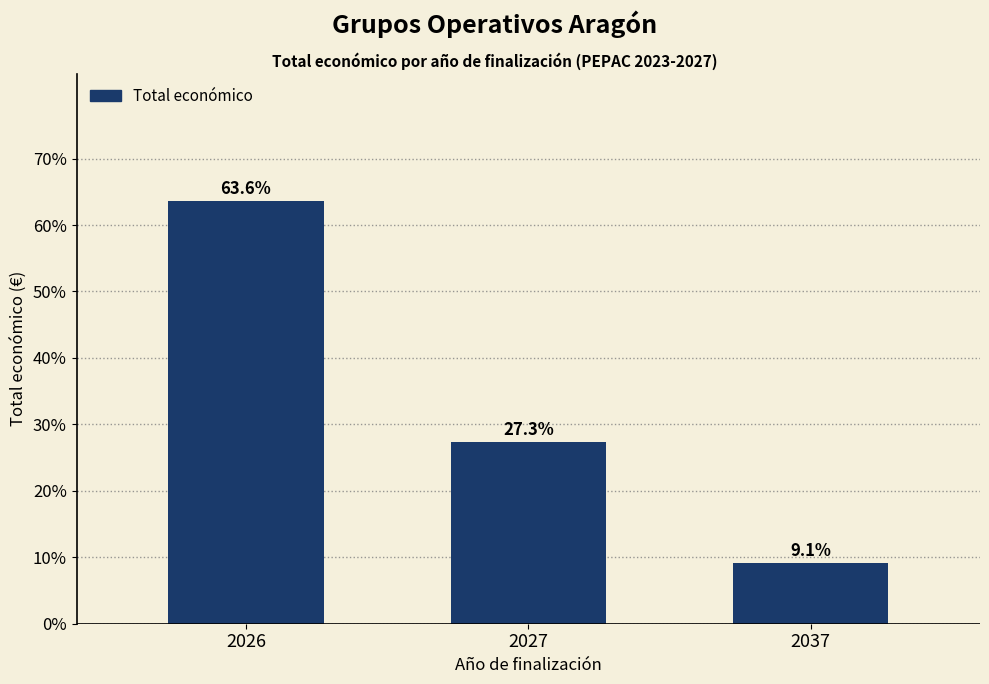

Reading left to right, what are all the values shown in this chart?

2026=63.6	2027=27.3	2037=9.1